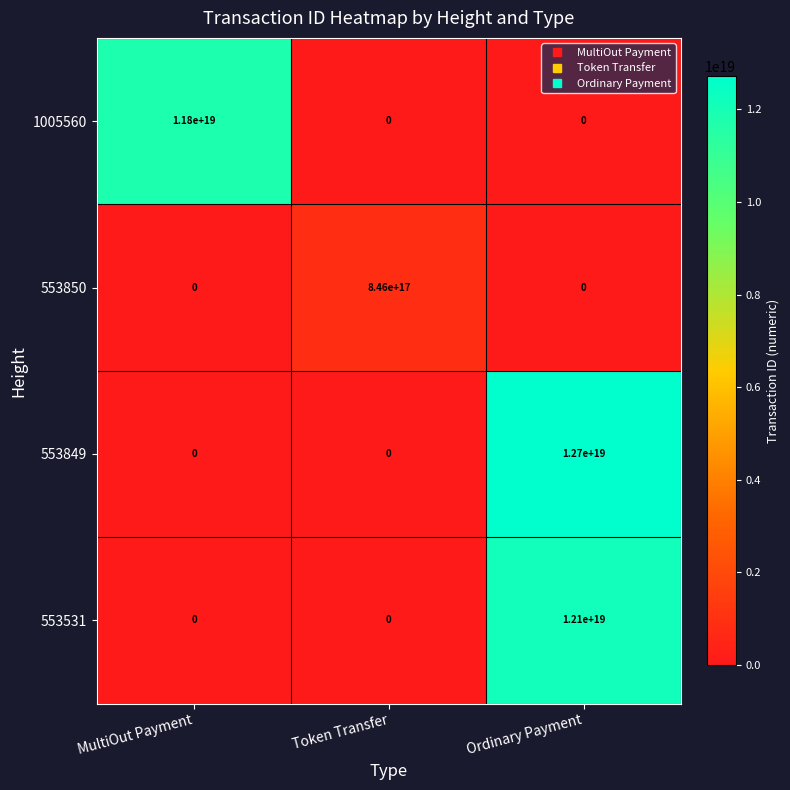

At how many categories does at least one series exceed 6637727648408912896?

2